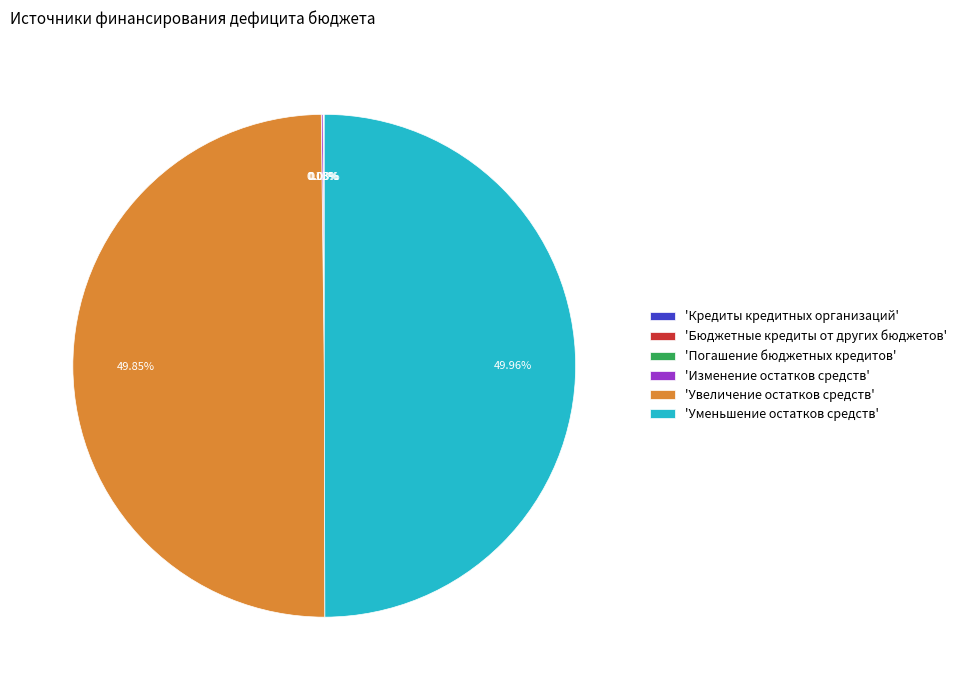

Do 'Уменьшение остатков средств' and 'Увеличение остатков средств' together represent more than half of the pie?

Yes